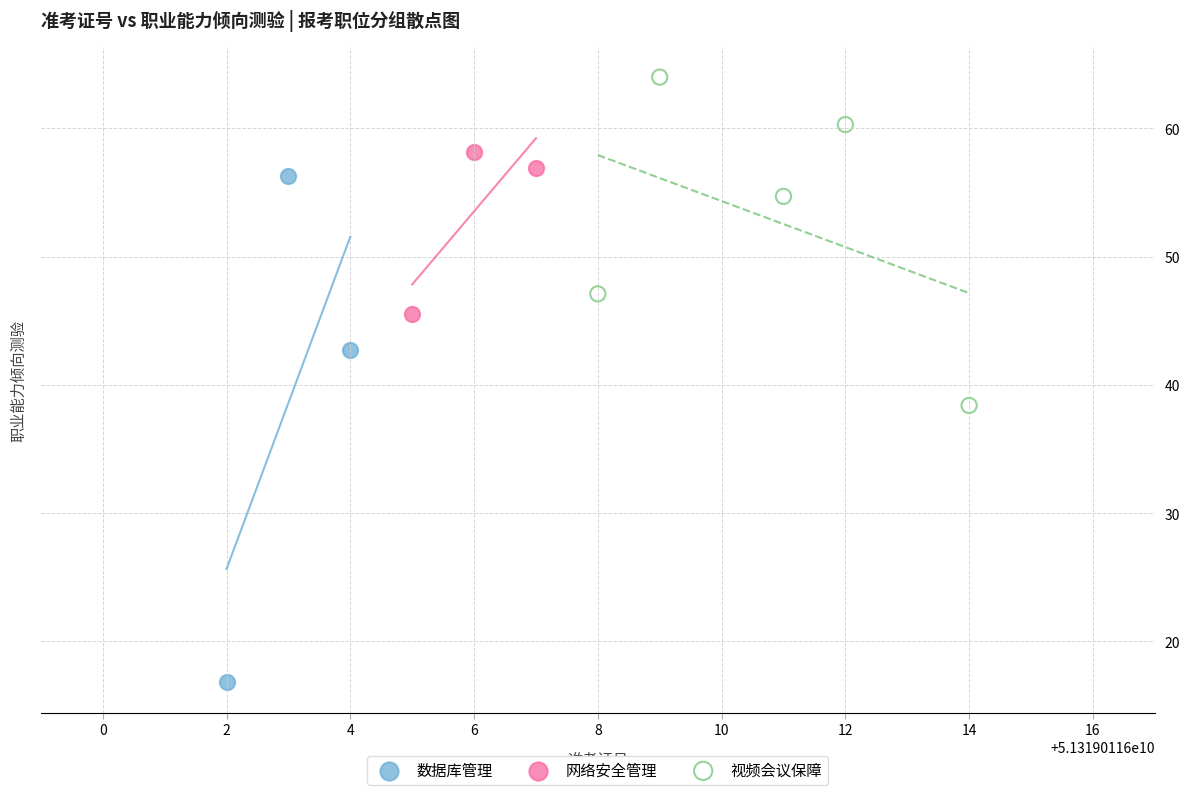

What are all the series names shown in the legend?

数据库管理, 网络安全管理, 视频会议保障